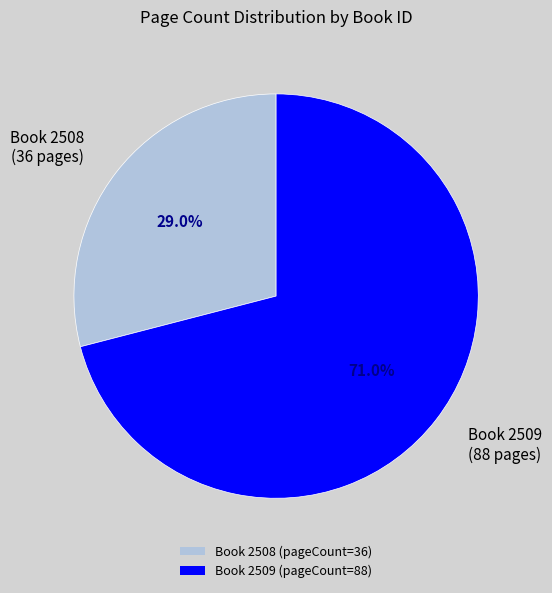

Between Book 2509 (pageCount=88) and Book 2508 (pageCount=36), which is larger?

Book 2509 (pageCount=88)